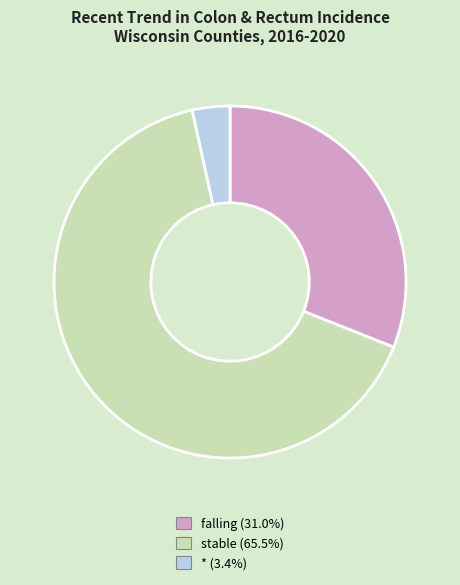

How many slices are in this pie chart?

3